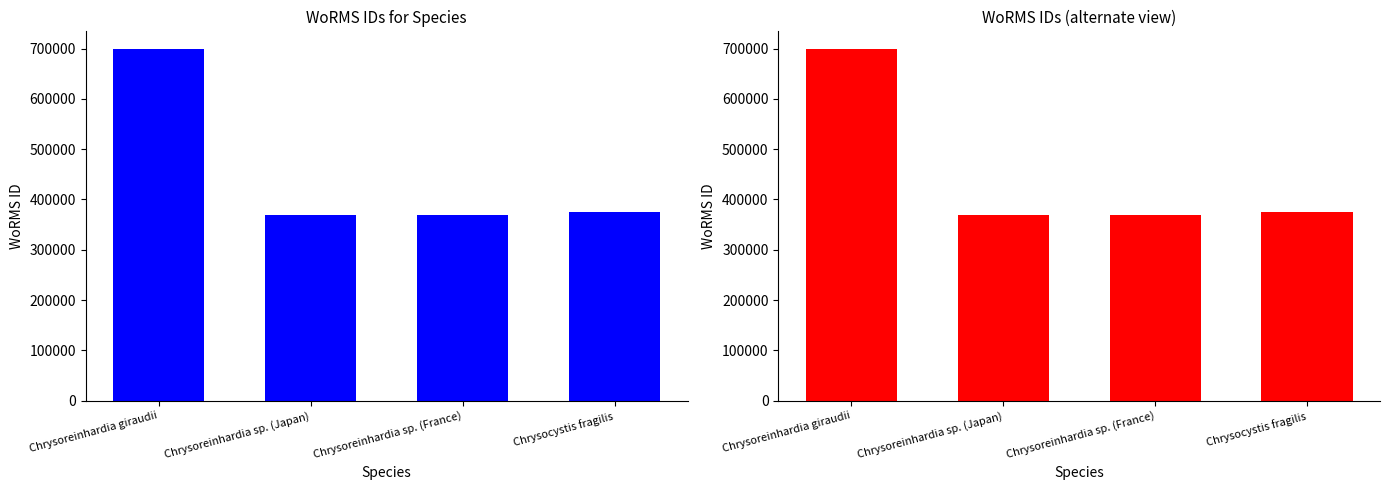

Which category has the highest value across all series?

Chrysoreinhardia giraudii